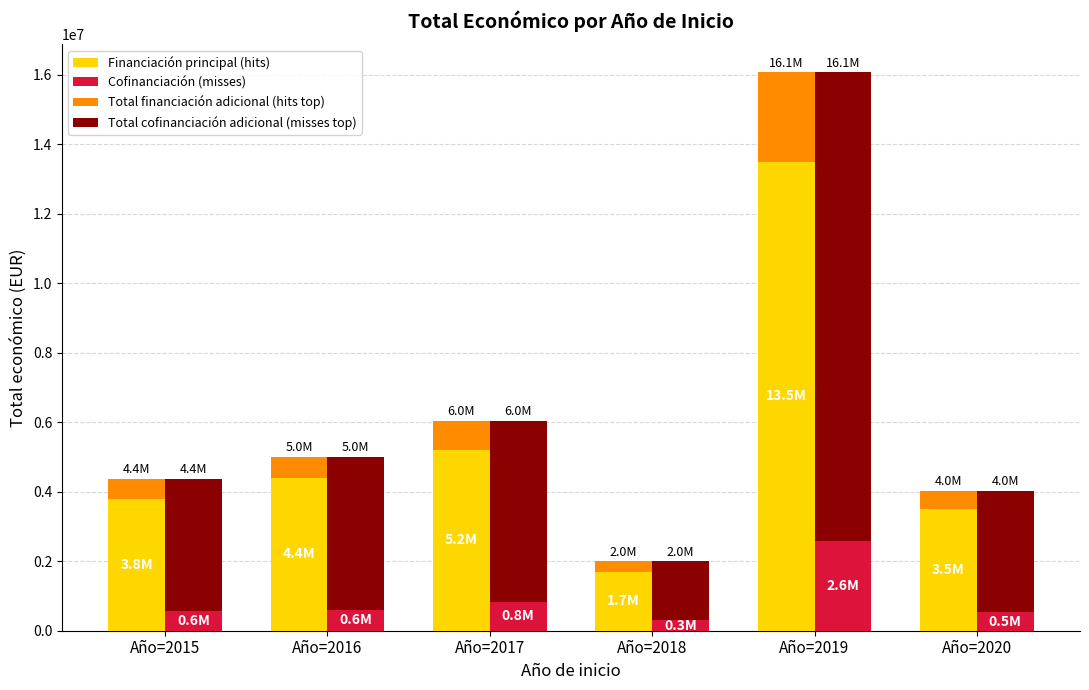

Reading left to right, list all the values displayed in this chart.

Financiación principal (hits): 3800000	4400000	5200000	1700000	13500000	3500000
Cofinanciación (misses): 572015	597660	834675	298299	2573600	529238
Total financiación adicional (hits top): 572015	597660	834675	298299	2573600	529238
Total cofinanciación adicional (misses top): 3800000	4400000	5200000	1700000	13500000	3500000